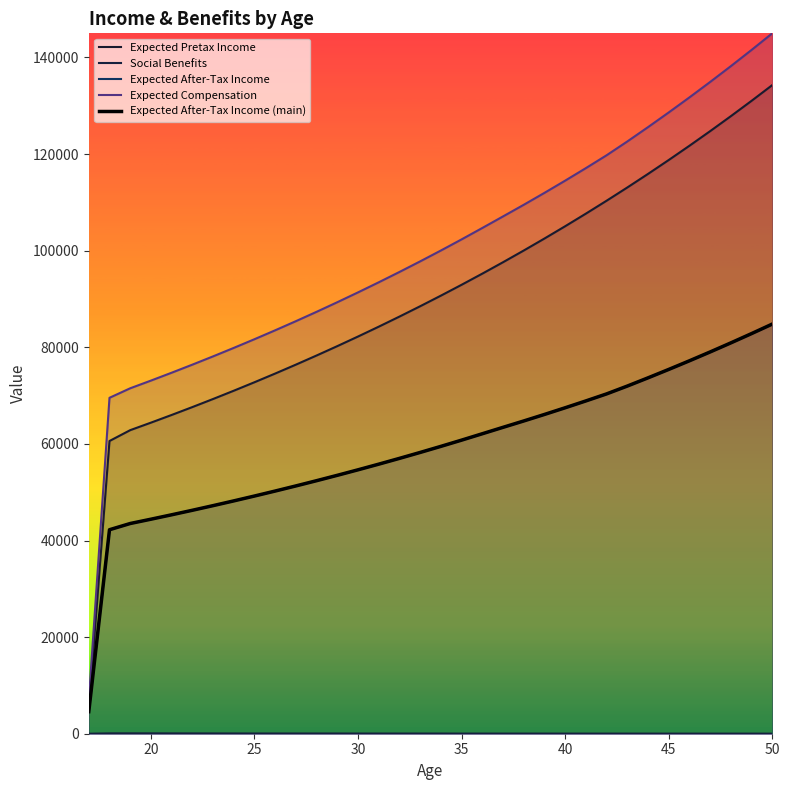

How many values in the Expected After-Tax Income series exceed 59490?

17